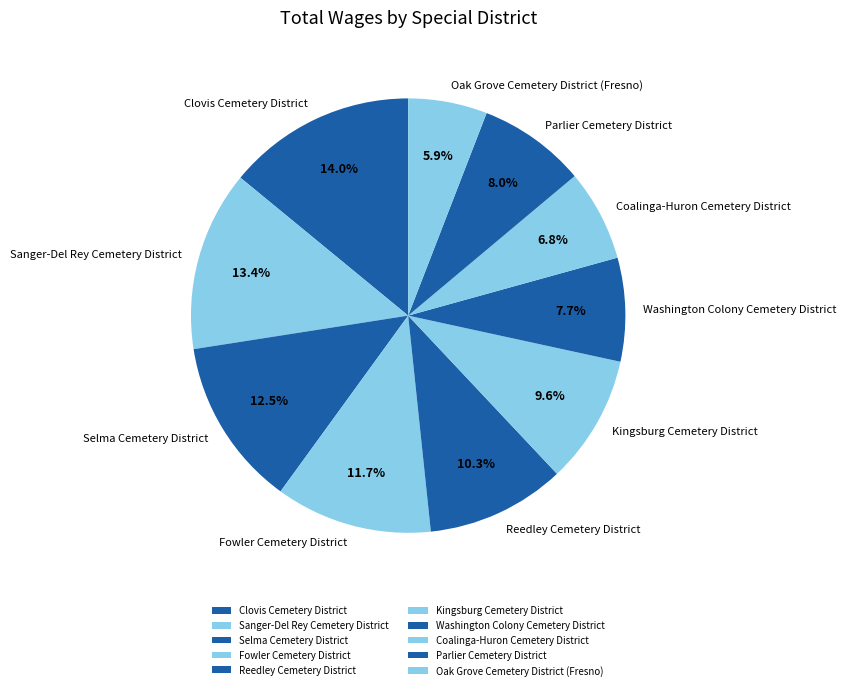

What percentage is the Coalinga-Huron Cemetery District slice, to the nearest percent?

7%